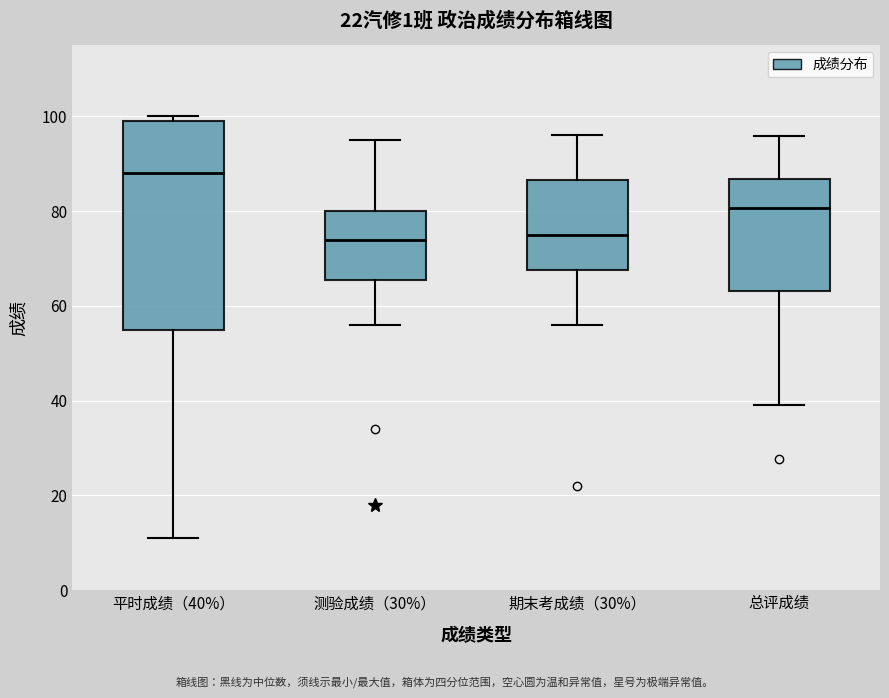

Comparing the boxes themselves (not the whiskers), which one is the tallest?

平时成绩（40%）